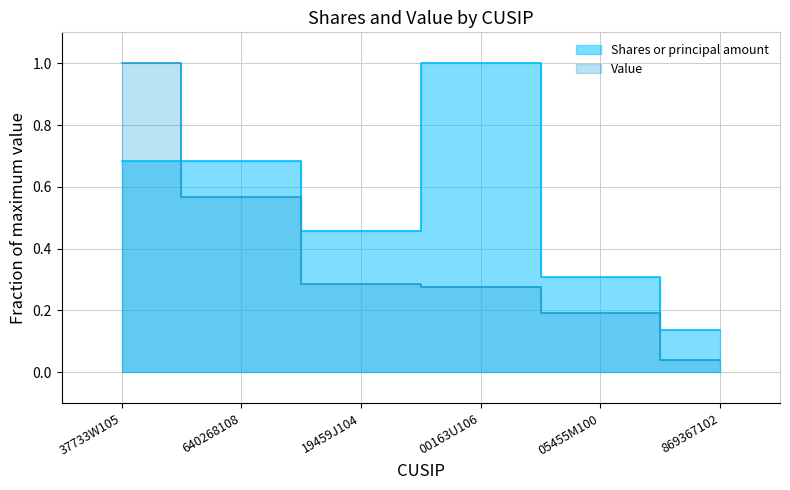

What is the difference between the maximum and minimum values in the Value series?

1.0